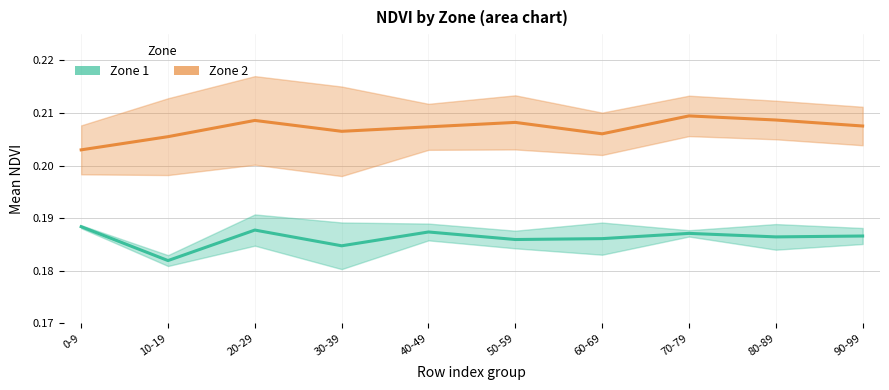

How many Zone 2 values are between 0 and 1?

10